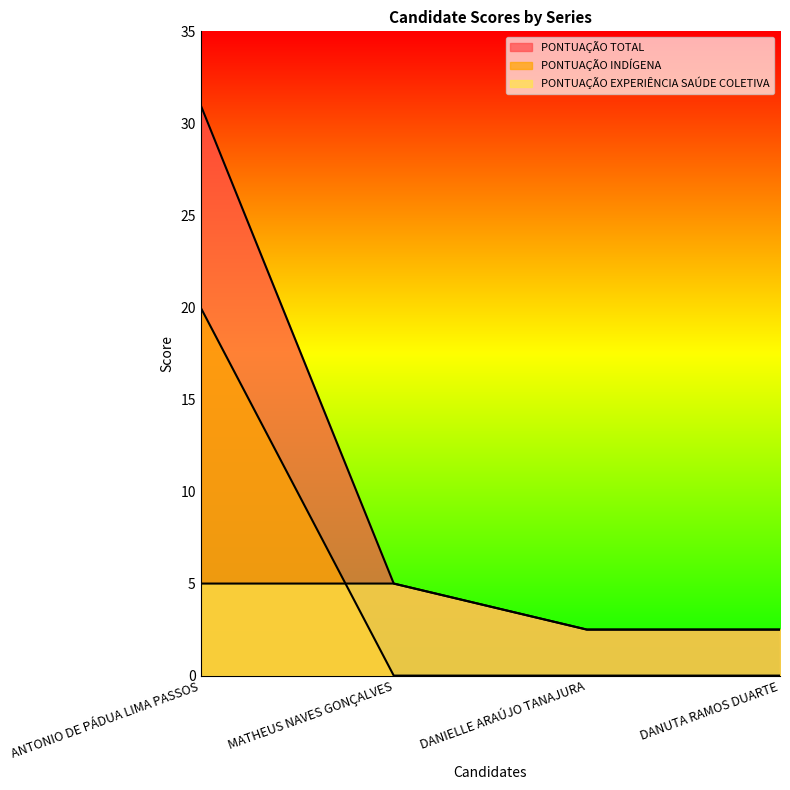

How many data points in PONTUAÇÃO TOTAL are above 5?

1